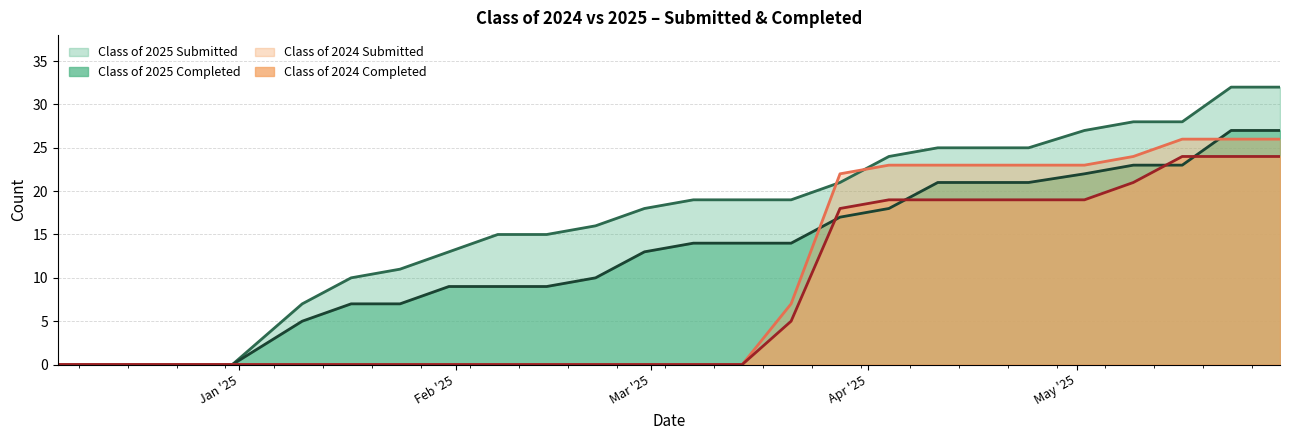

Which series has the widest spread of values?

Class of 2025 Submitted